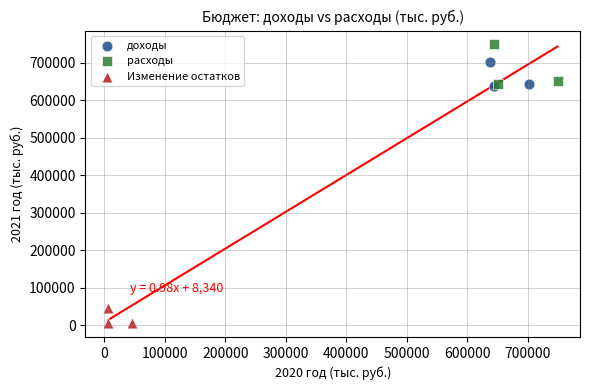

Which series has the largest Y range (max minus min)?

расходы